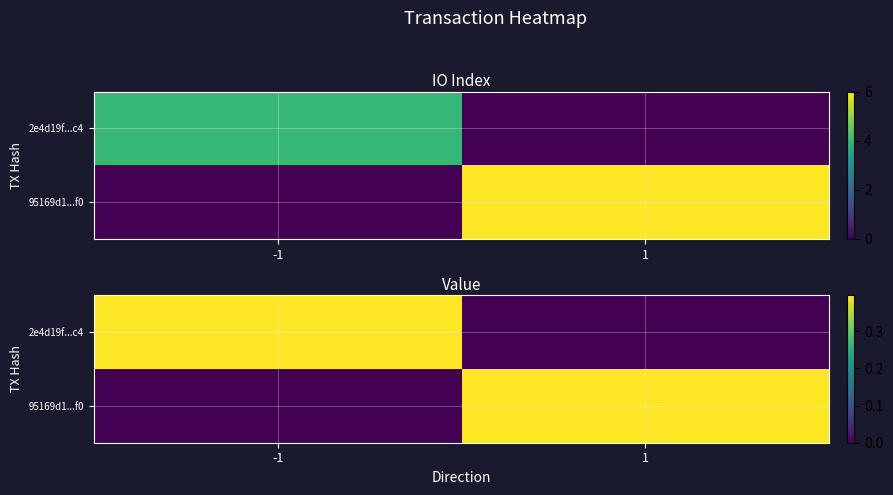

What is the sum of all 2e4d19f...c4 values?

0.4